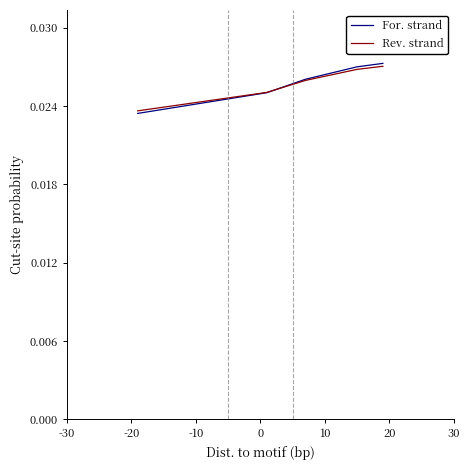

Does the chart have visible grid lines?

No